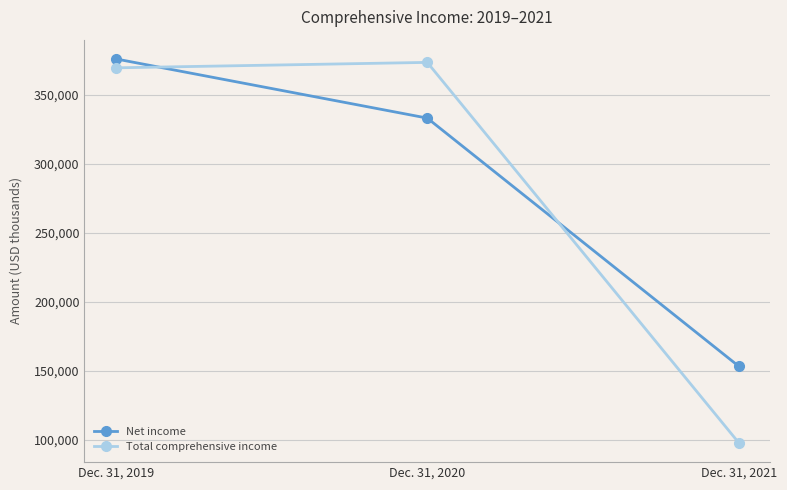

At which category is the sum across all series the highest?

Dec. 31, 2019